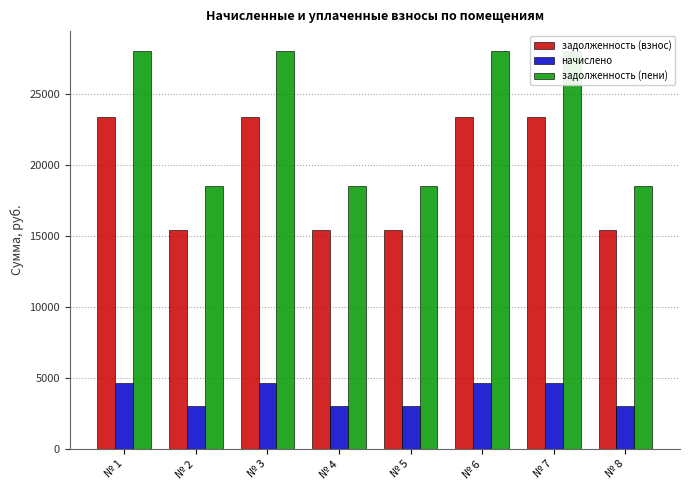

What is the value of the задолженность (пени) bar at the 6th from the left?

28043.3